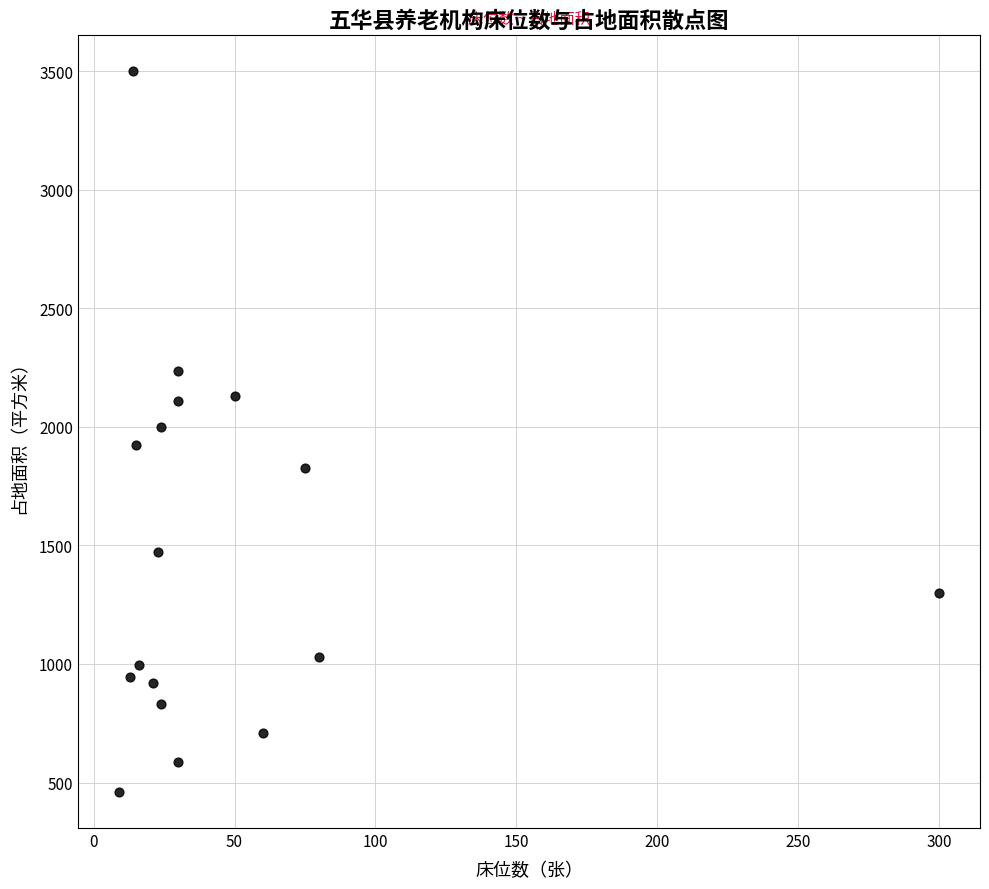

What is the range of Y values (max minus min)?

3040.0